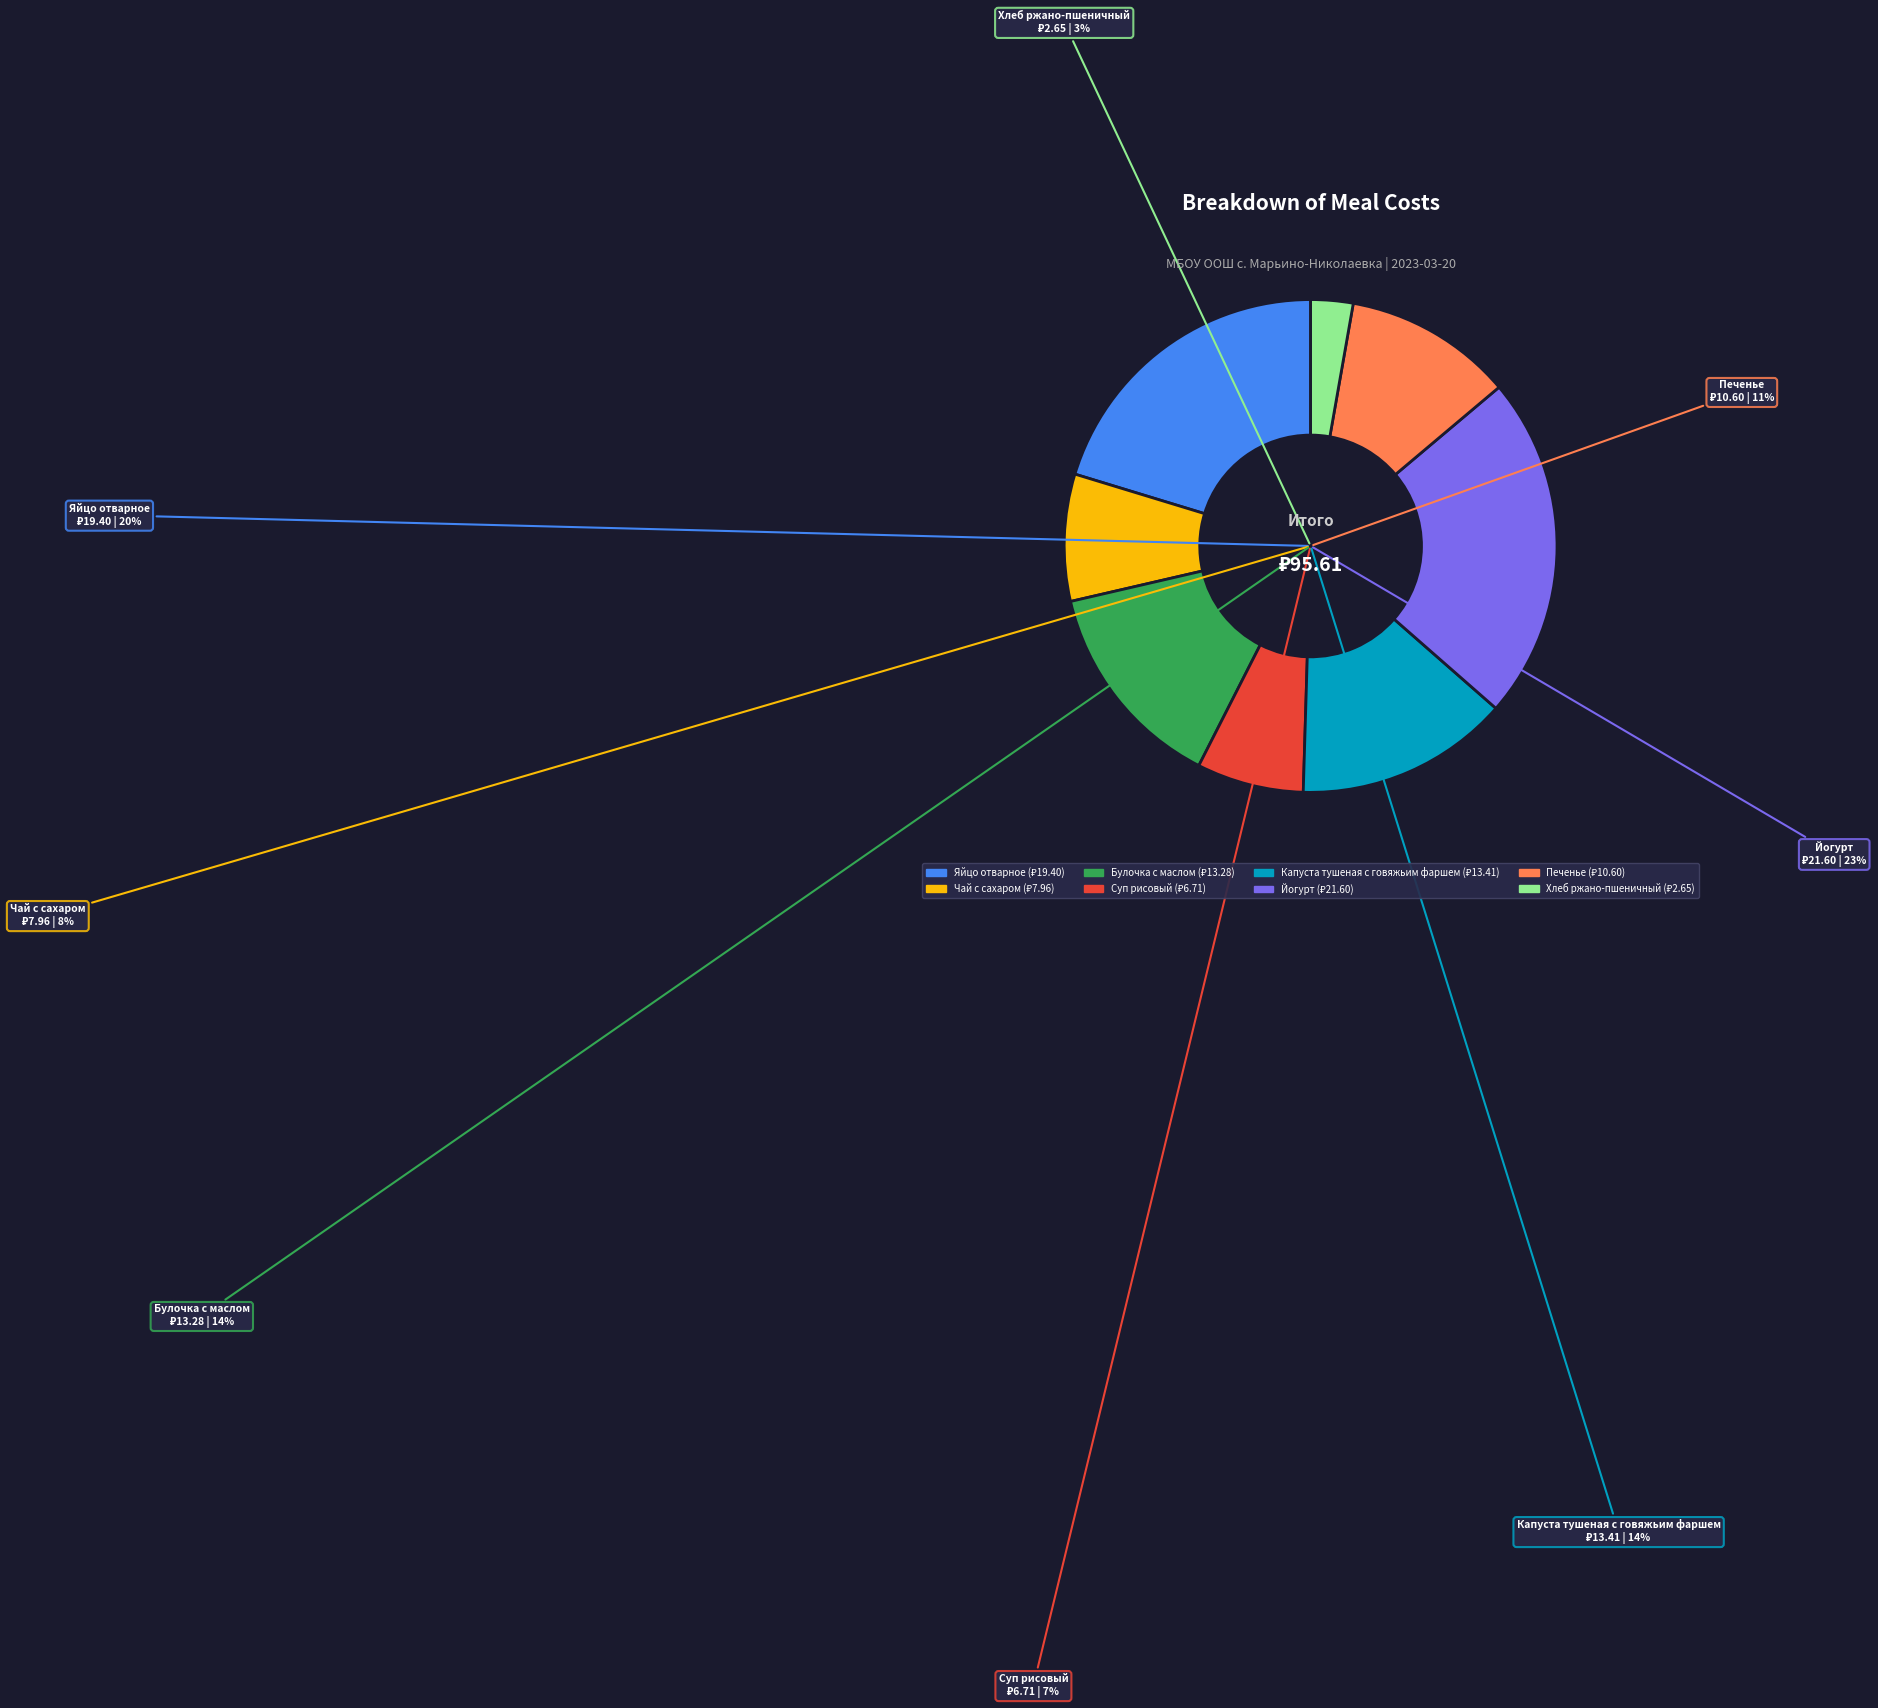

Is Булочка с маслом the majority of the pie?

No